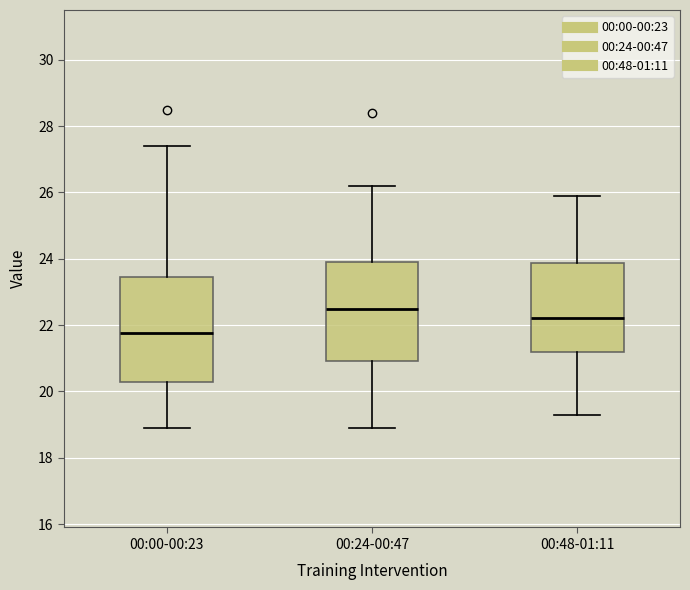

Where is the upper edge of the box for 00:00-00:23 on the y-axis? The values are not printed on the chart, so give them approximately, as read against the axis.

23.4